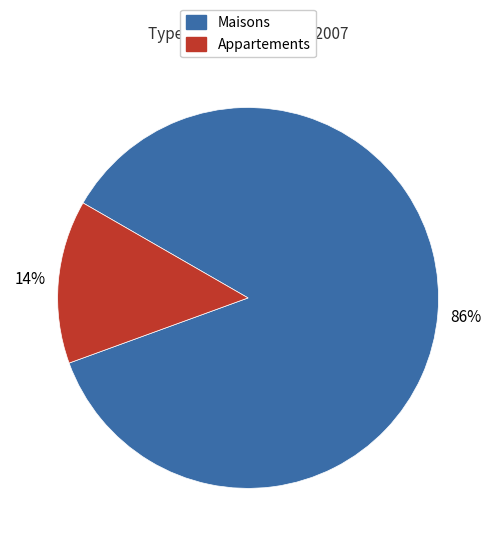

To the nearest percent, what is the difference between the largest and smallest slice percentages?

72%